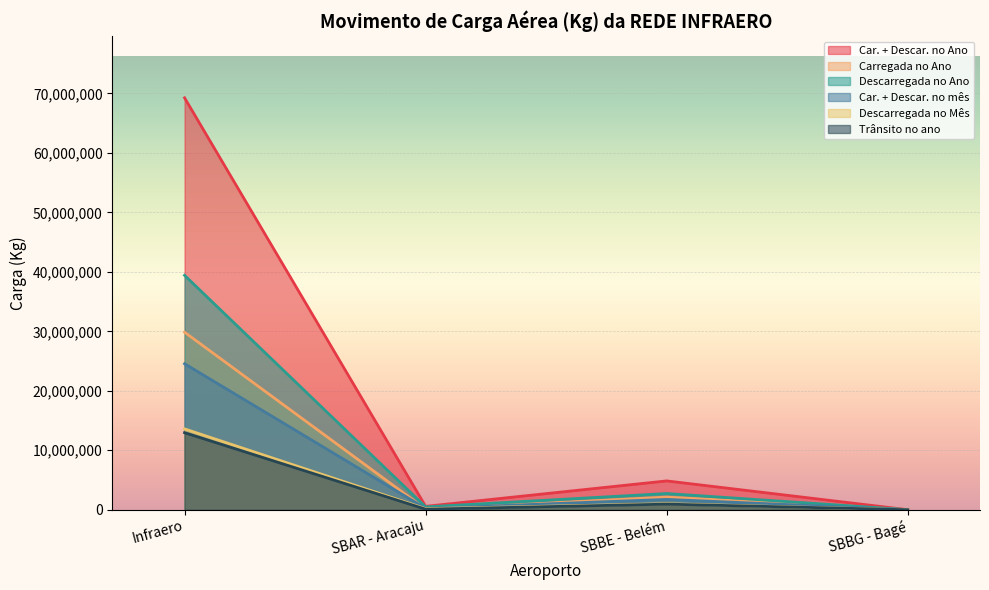

Count the number of categories in the chart.

4